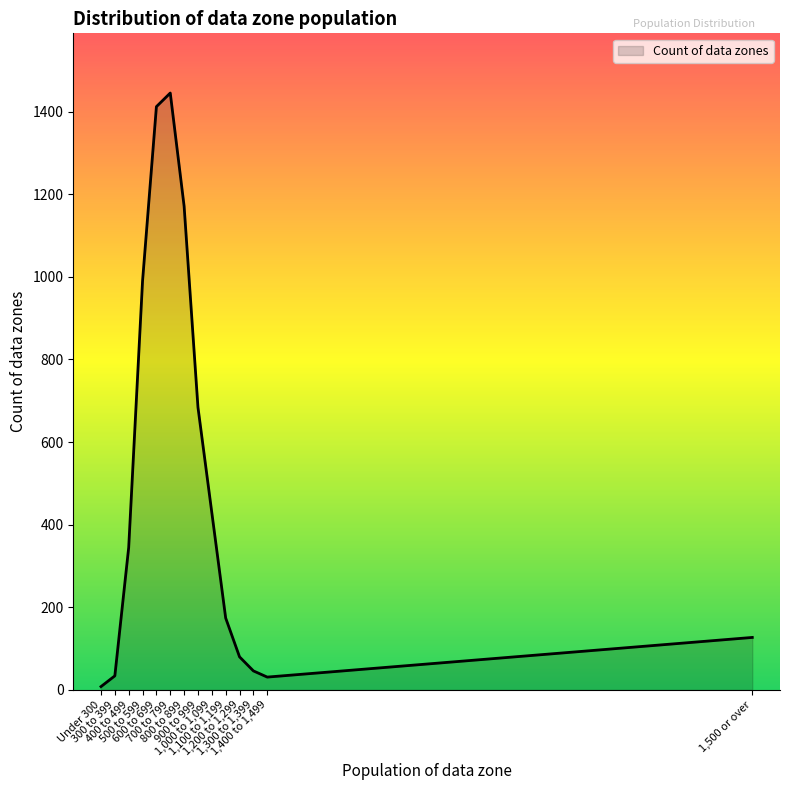

What is the maximum value shown in the chart?

1445